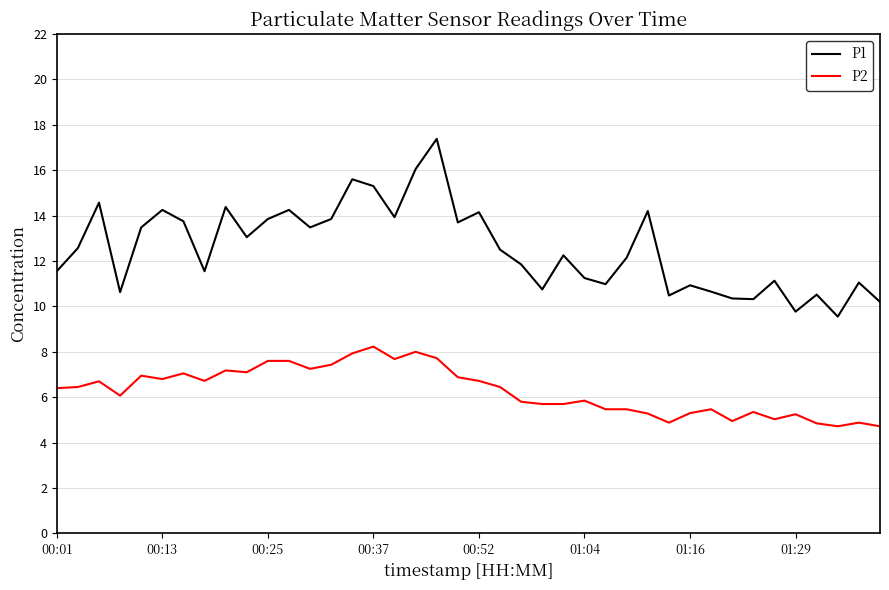

Which series has the widest spread of values?

P1